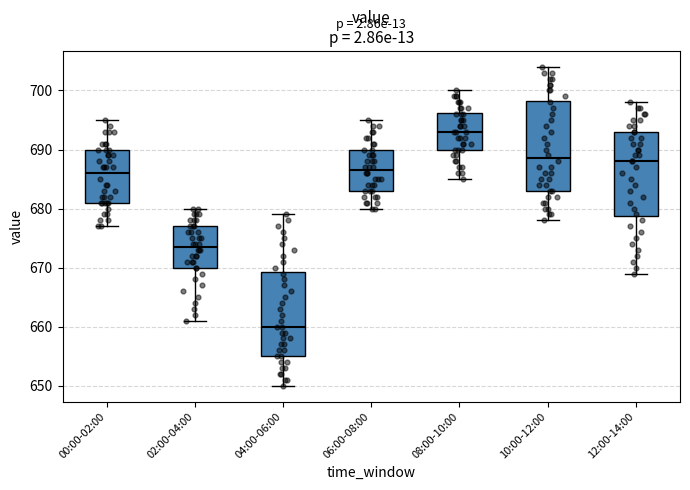

Where does the median line of the box for 00:00-02:00 sit on the y-axis? The values are not printed on the chart, so give them approximately, as read against the axis.

686